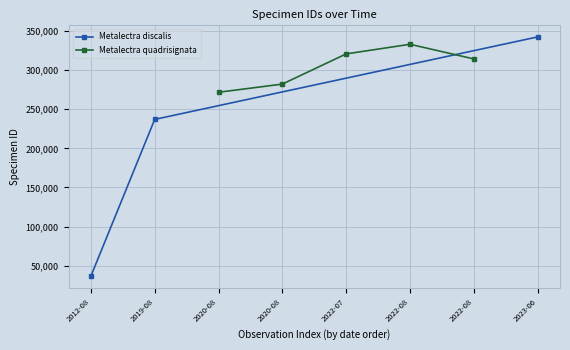

Where is Metalectra discalis nearest to the value 189499?

2019-08